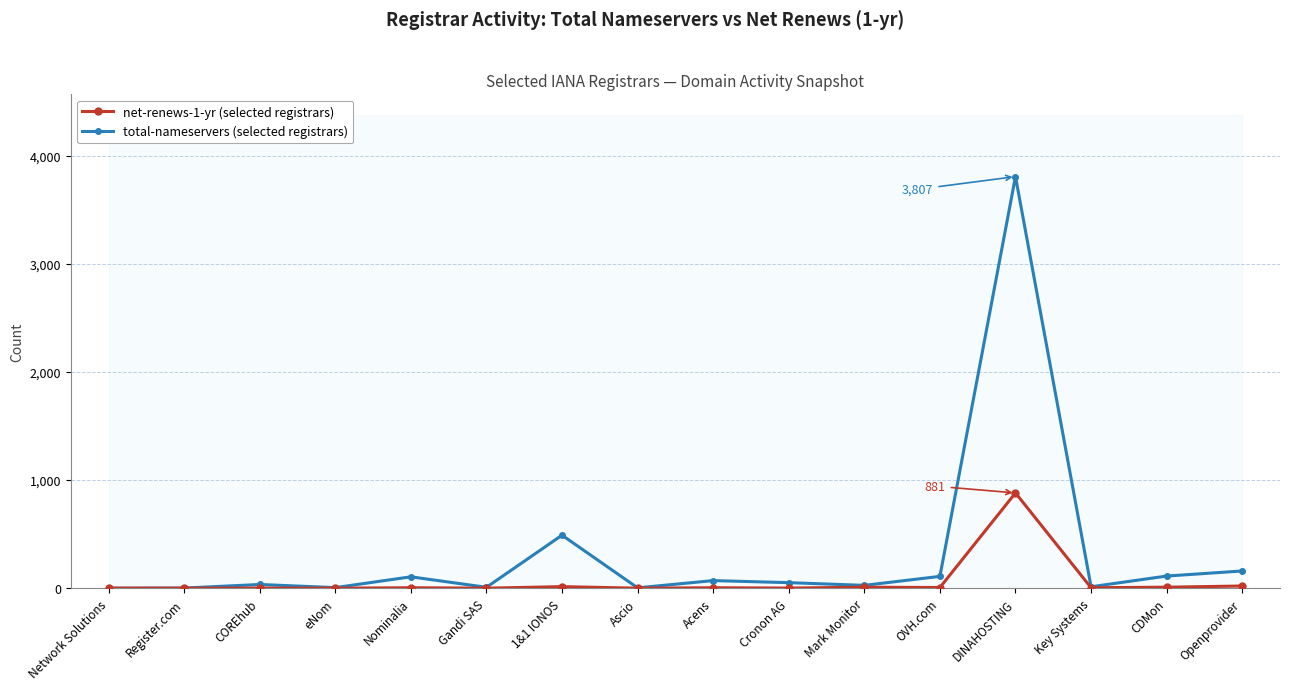

How many series are shown in this chart?

2